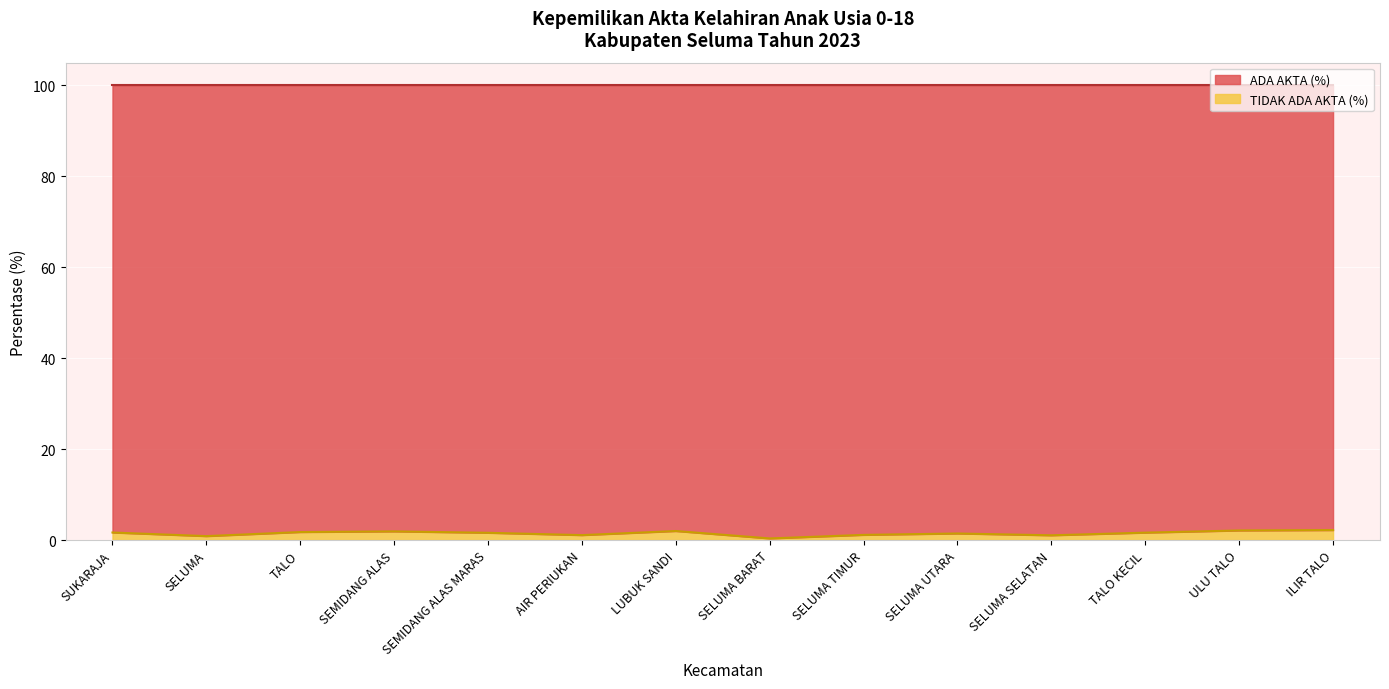

How many values are below 1?

2